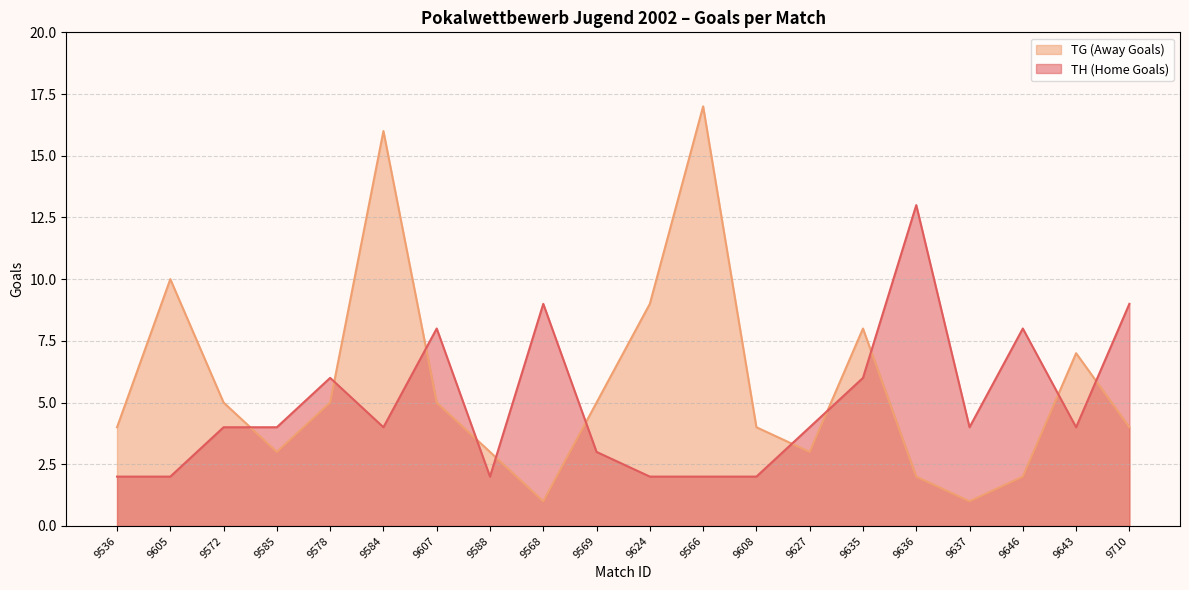

True or false: TG (Away Goals) has more than 2 interior local peaks.

True